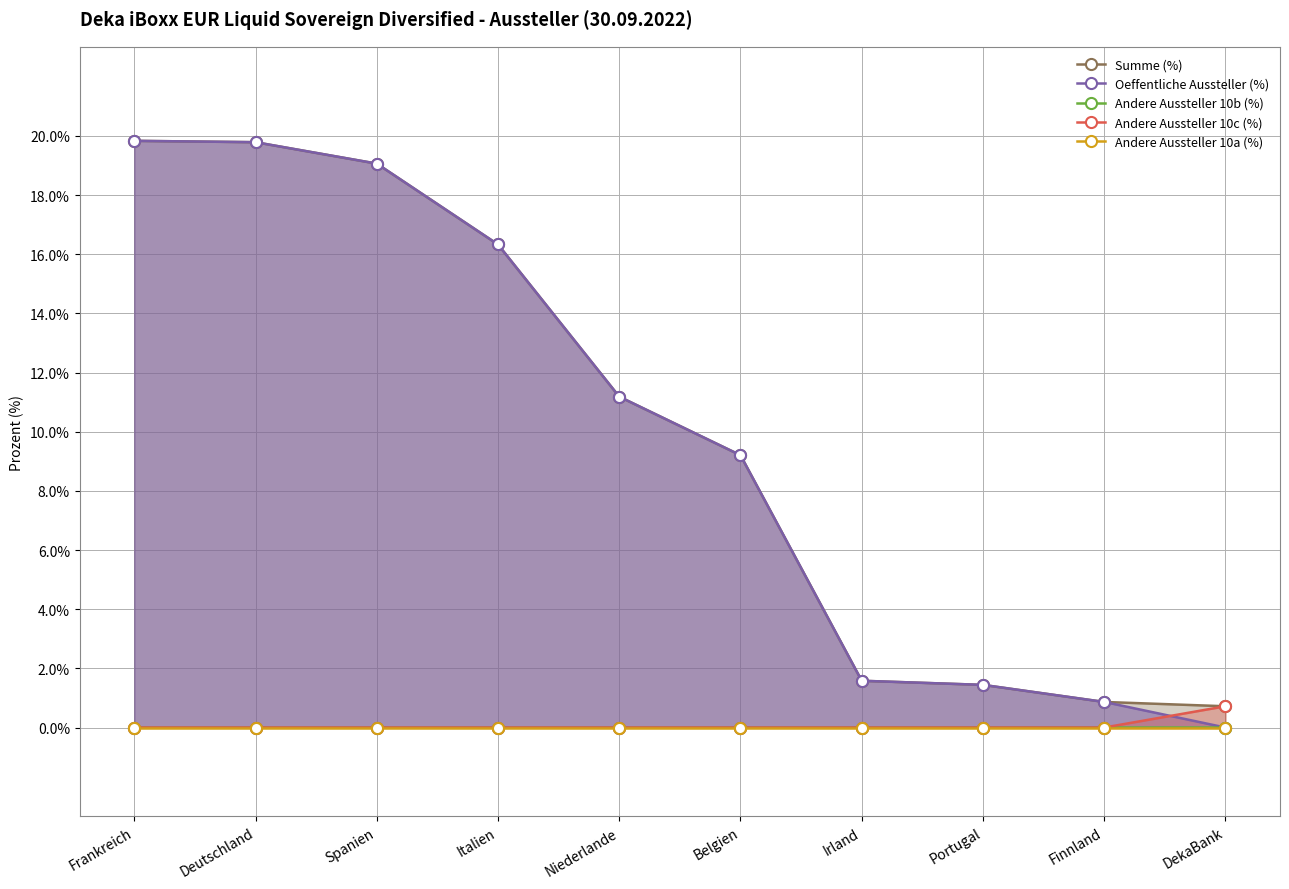

What is the spread (max minus min) of values at Spanien?

19.1